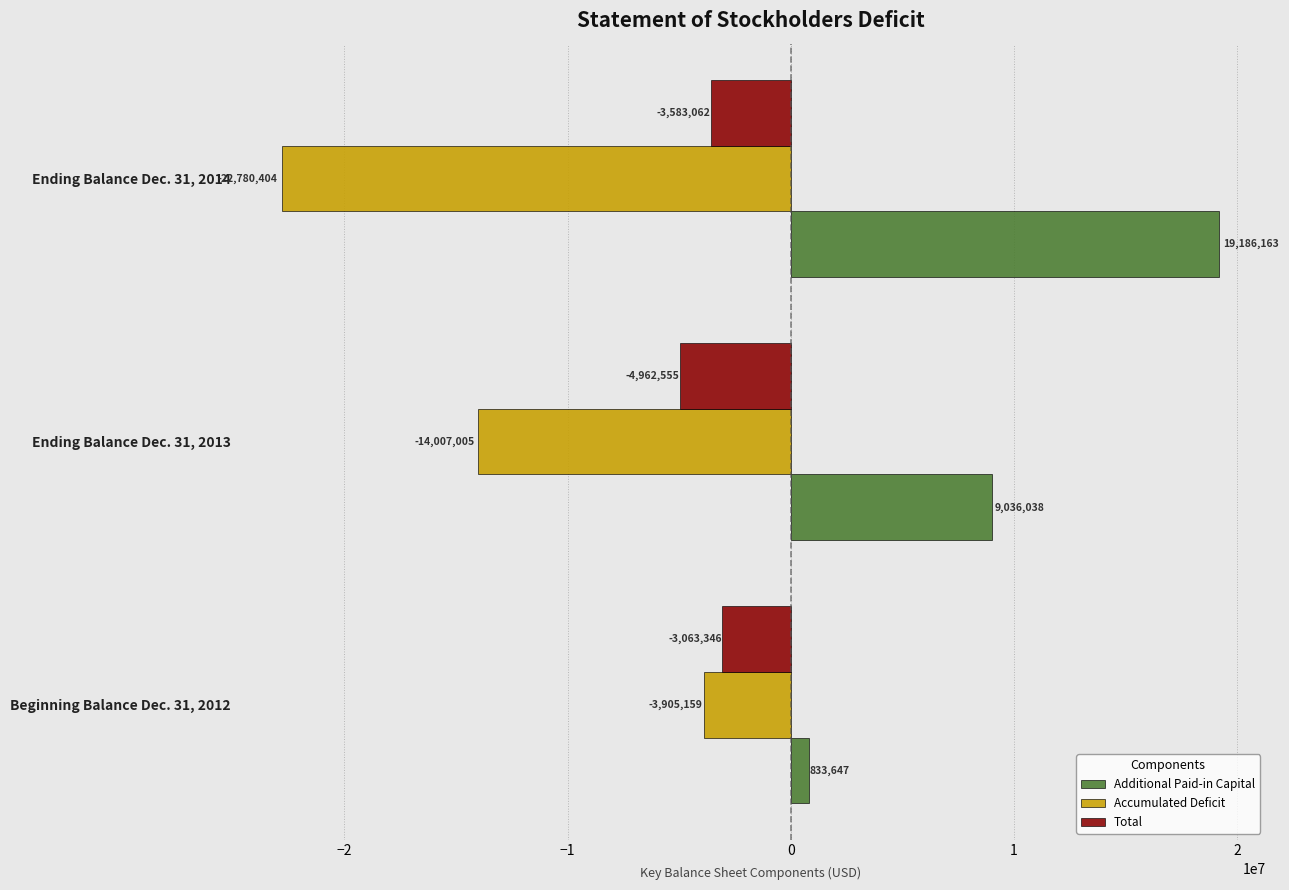

Rank the series by their maximum value, from highest to lowest.

Additional Paid-in Capital, Total, Accumulated Deficit